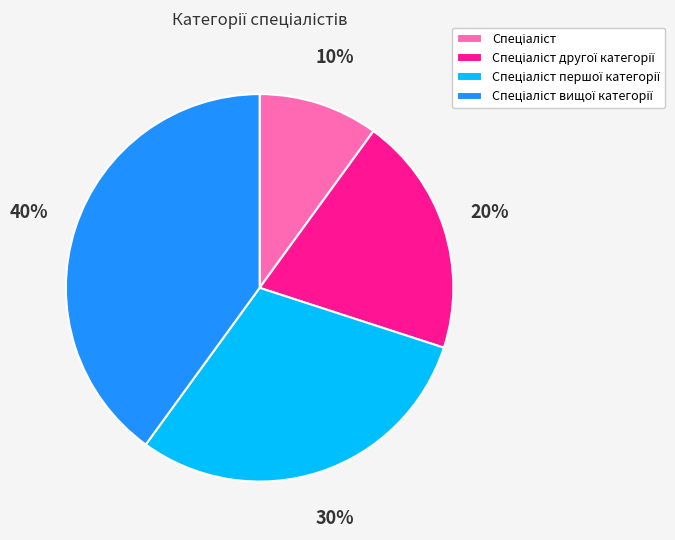

To the nearest percent, what is the difference between the largest and smallest slice percentages?

30%